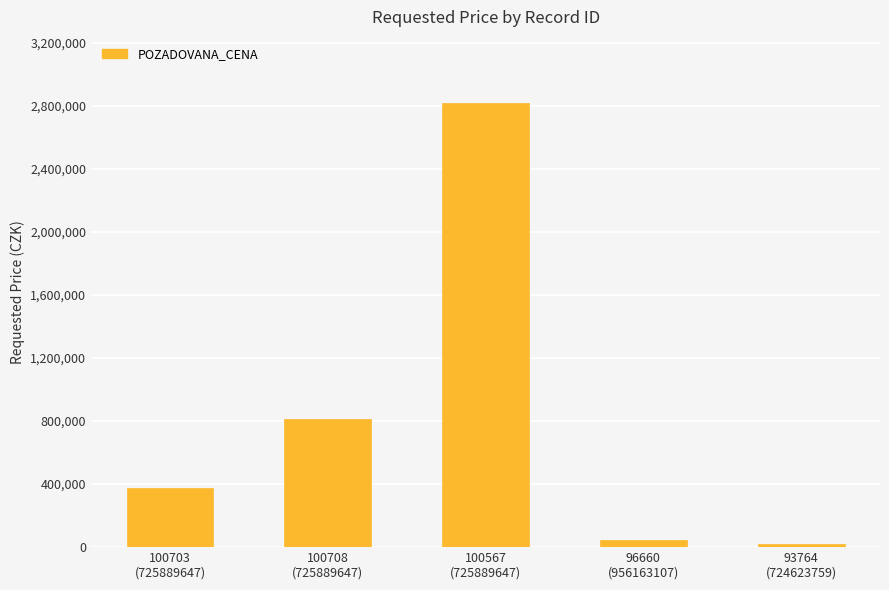

Reading left to right, what are all the values shown in this chart?

100703
(725889647)=378000	100708
(725889647)=812000	100567
(725889647)=2816000	96660
(956163107)=42240	93764
(724623759)=17650